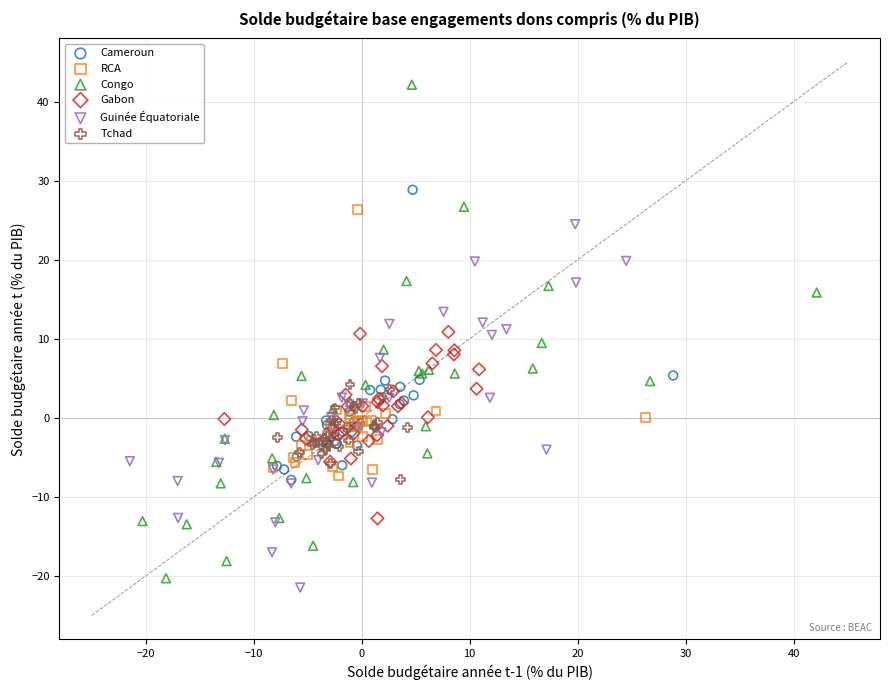

Which series contains the lowest Y value?

Guinée Équatoriale